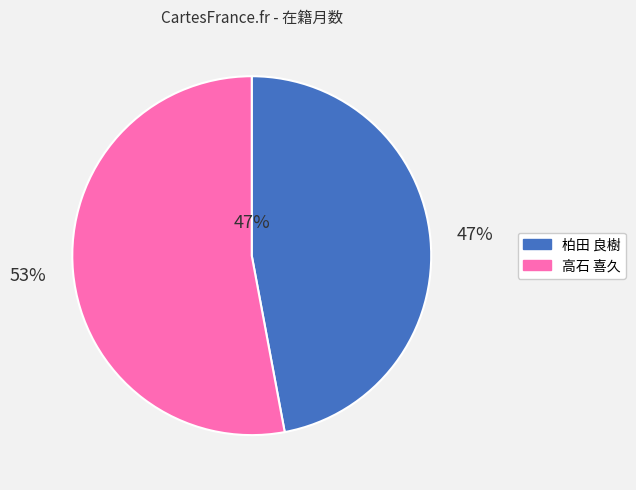

To the nearest percent, what portion does 高石 喜久 represent?

53%